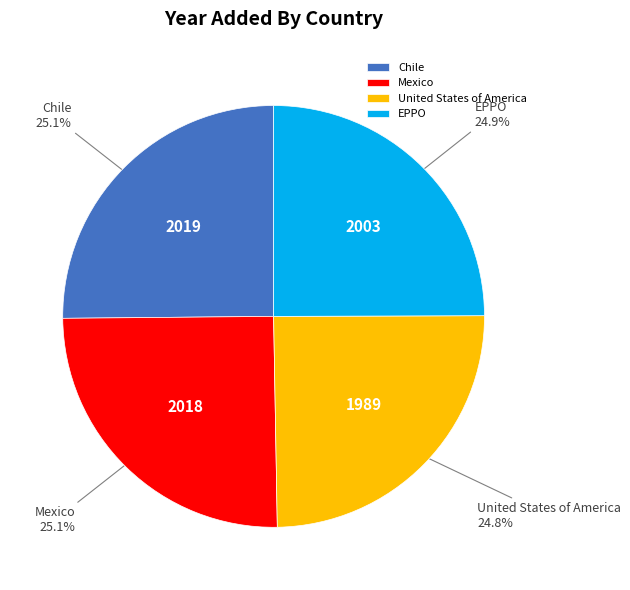

To the nearest percent, what percentage of the pie is Mexico?

25%